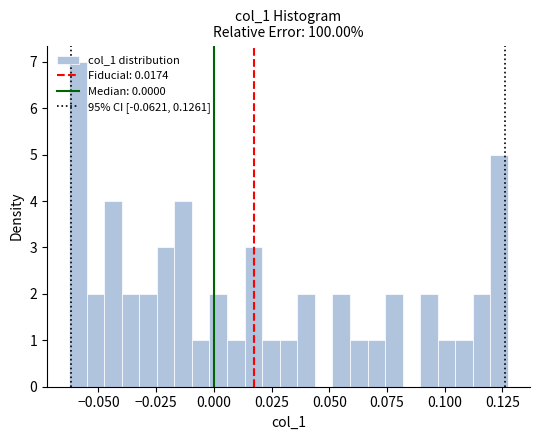

Around what value on the x-axis is the tallest bar? Give the approximate position of its centre, as read against the axis.

-0.060